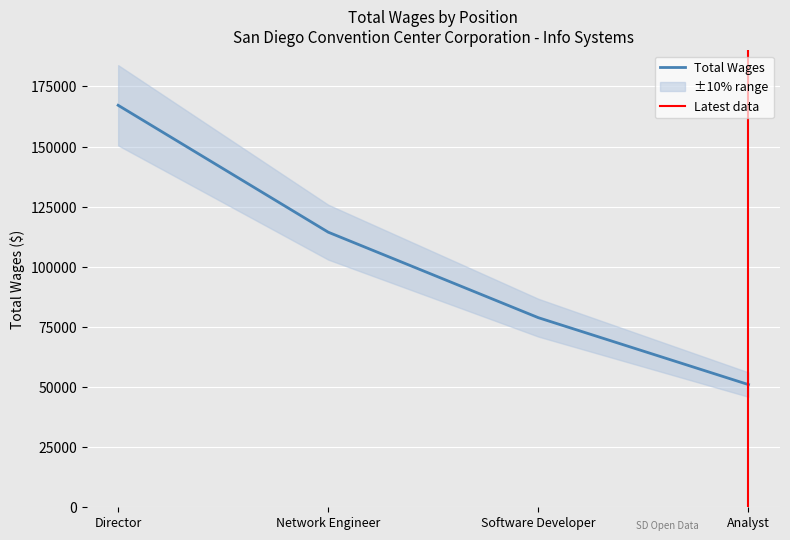

Which category has the highest value across all series?

Director